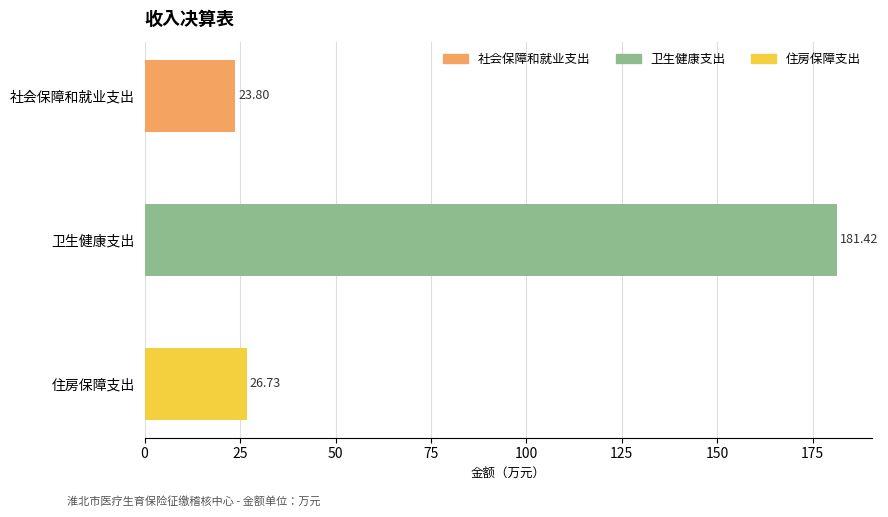

What is the difference between the values at 社会保障和就业支出 and 住房保障支出?

2.9